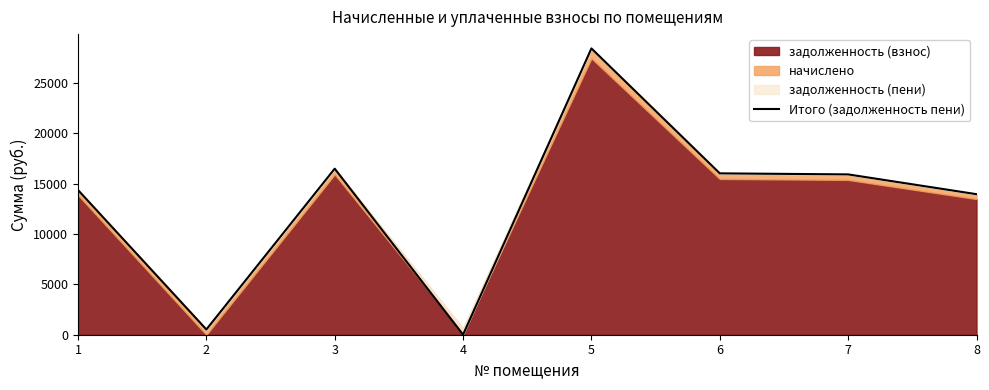

Reading left to right, list all the values displayed in this chart.

14374.7	520.8	16495.0	8.9	28439.4	16029.5	15926.0	13961.2